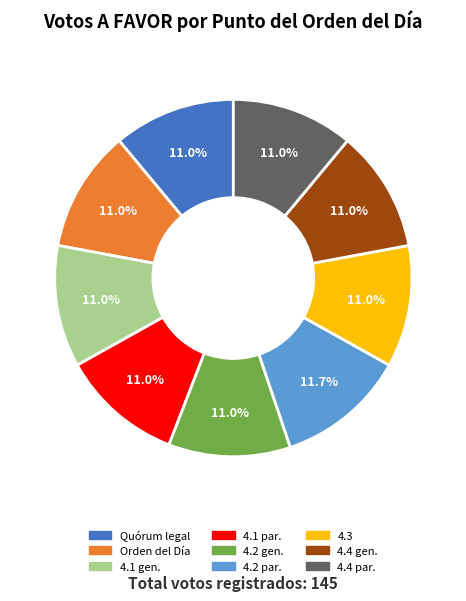

Is there any slice that represents more than half of the pie?

No